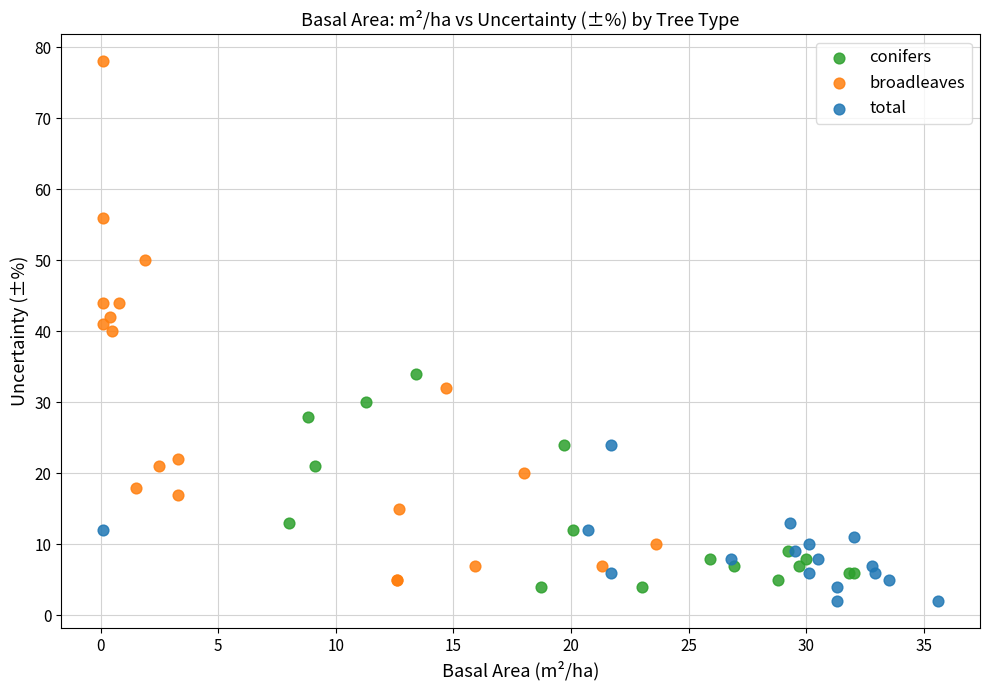

Which series contains the lowest Y value?

total